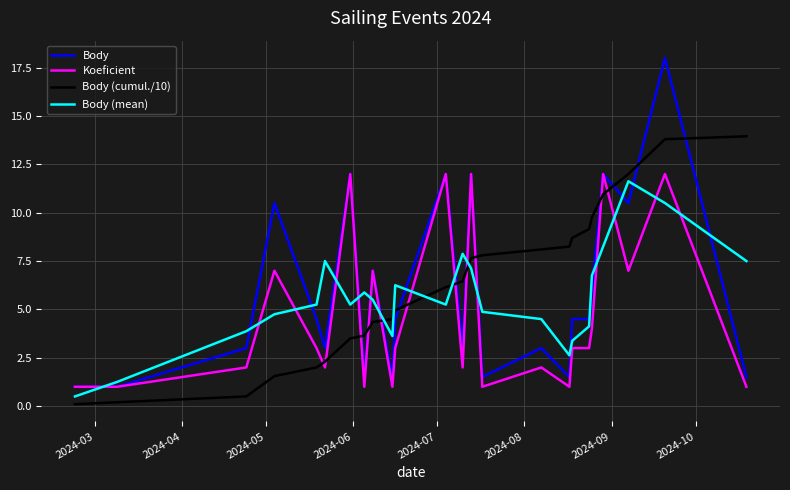

How many interior local peaks does the Body (mean) series have?

5